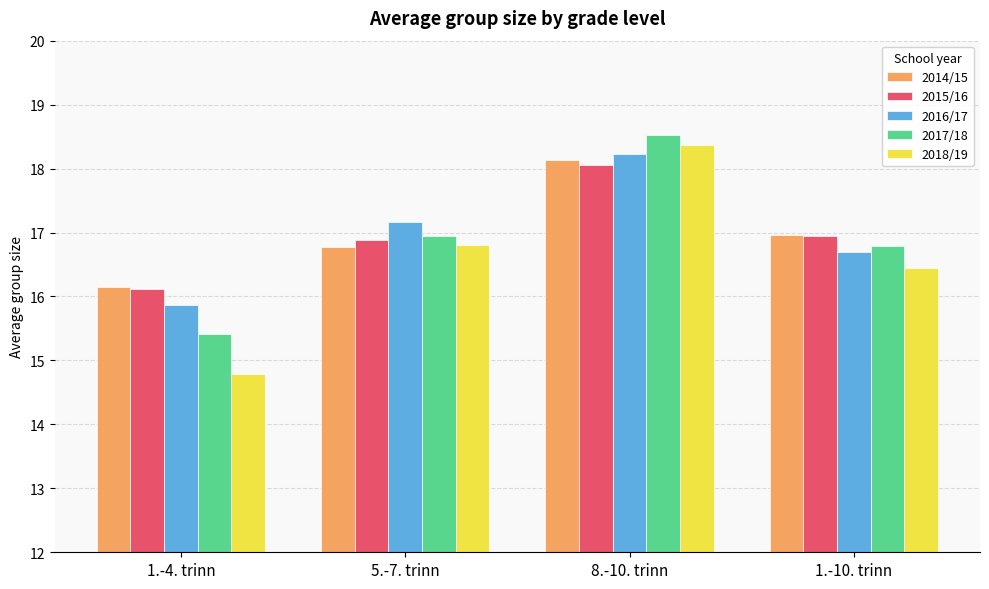

What is the value of the 2015/16 bar at the 4th from the left?

16.9